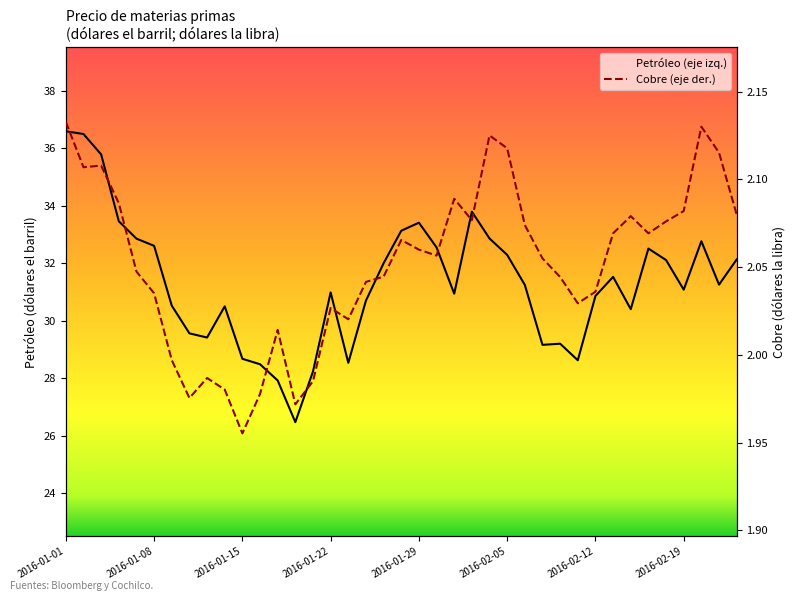

How many lines are shown in the chart?

2